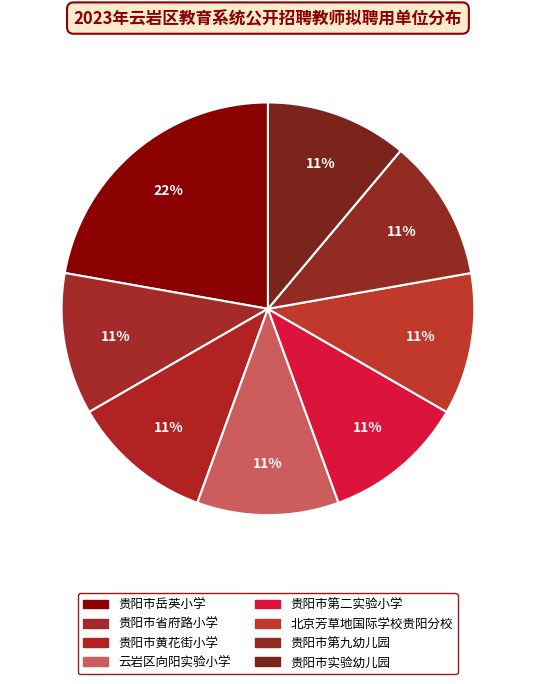

The 贵阳市实验幼儿园 slice represents 22% of the pie. True or false?

False